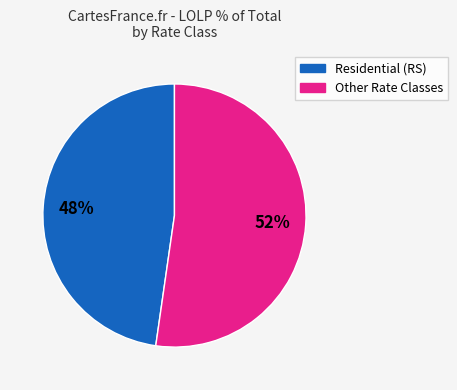

To the nearest percent, what is the average slice percentage?

50%